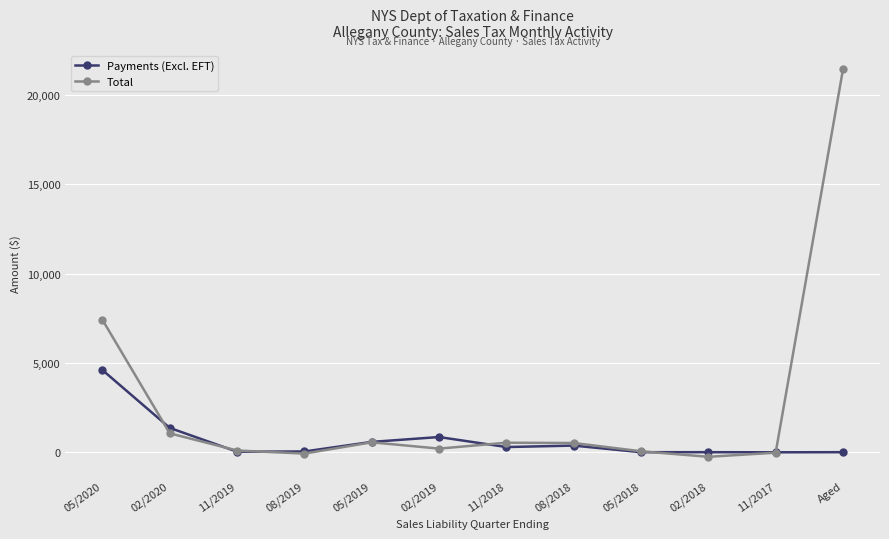

The value of Total at 05/2019 is 559.4. True or false?

True